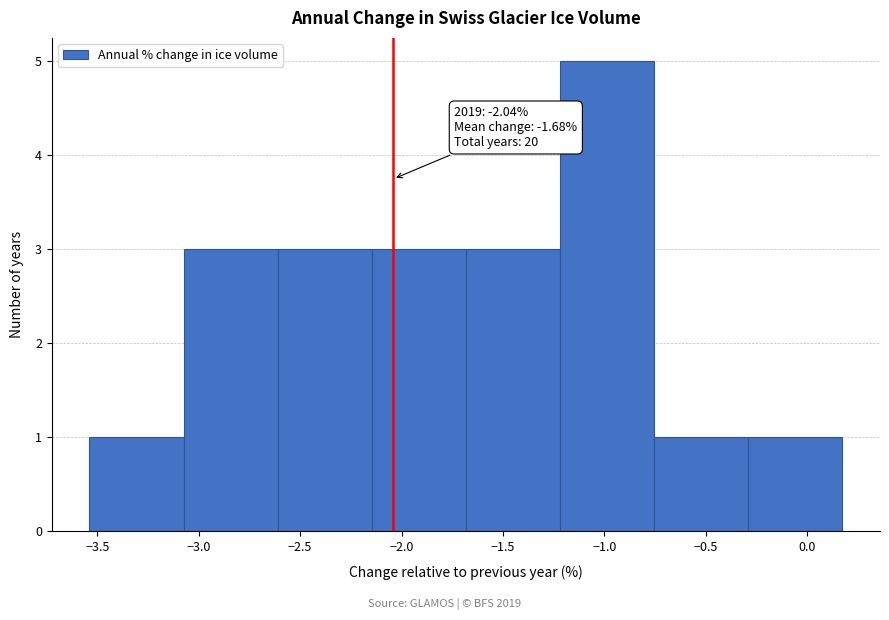

Which range on the x-axis has the tallest bar?

-1.20 to -0.75